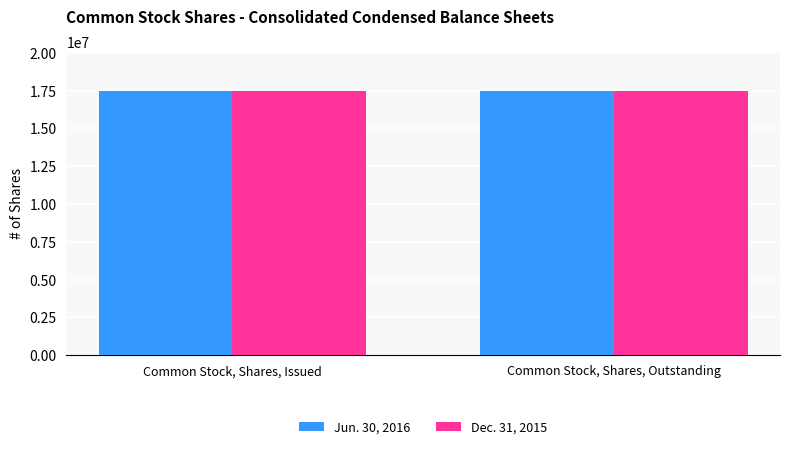

What is the average value of the Jun. 30, 2016 series?

17466275